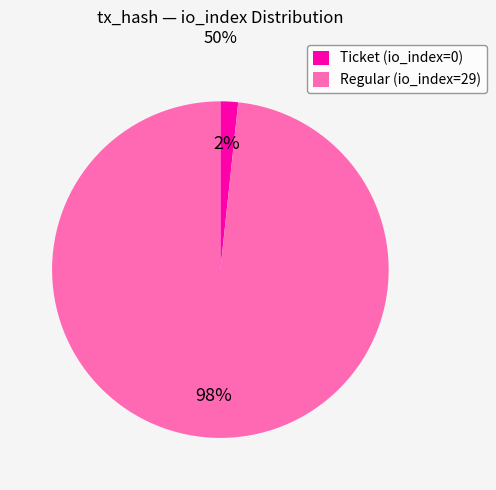

To the nearest percent, what is the combined percentage of Regular (io_index=29) and Ticket (io_index=0)?

100%